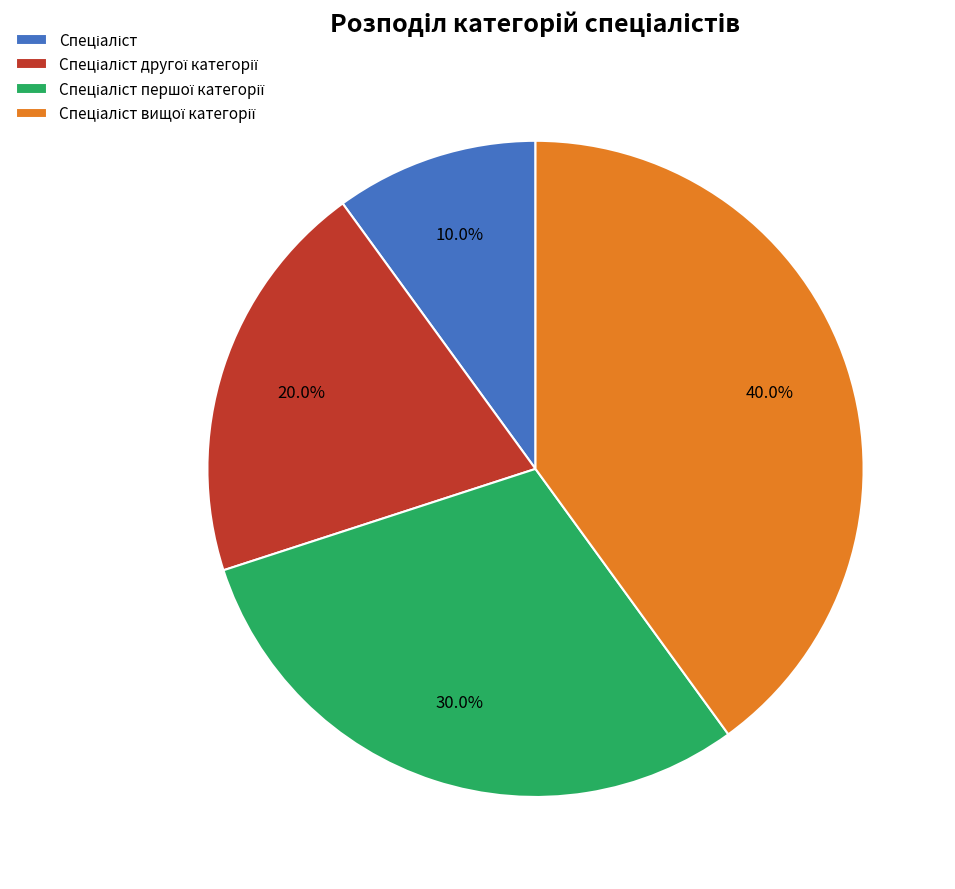

Does any single category account for the majority?

No